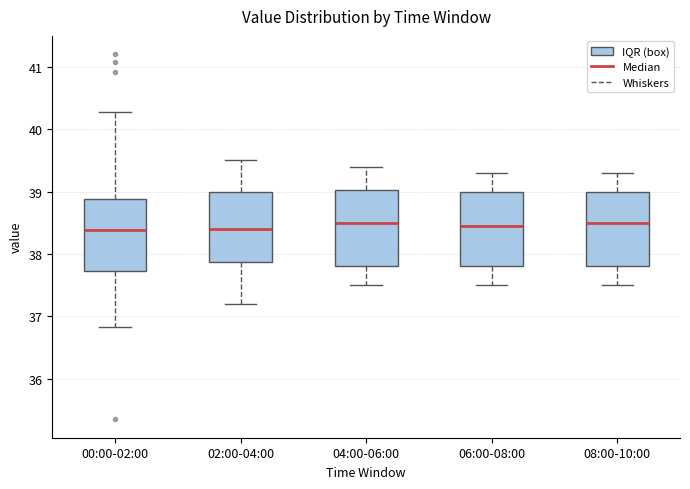

Reading left to right, read every box against the y-axis: the position of its median line, the range the box covers, and the ends of its whiskers. The values are not printed on the chart, so give them approximately, as read against the axis.

00:00-02:00: median 38.4, box 37.7 to 38.9, whiskers 36.8 to 40.3
02:00-04:00: median 38.4, box 37.9 to 39.0, whiskers 37.2 to 39.5
04:00-06:00: median 38.5, box 37.8 to 39.0, whiskers 37.5 to 39.4
06:00-08:00: median 38.5, box 37.8 to 39.0, whiskers 37.5 to 39.3
08:00-10:00: median 38.5, box 37.8 to 39.0, whiskers 37.5 to 39.3